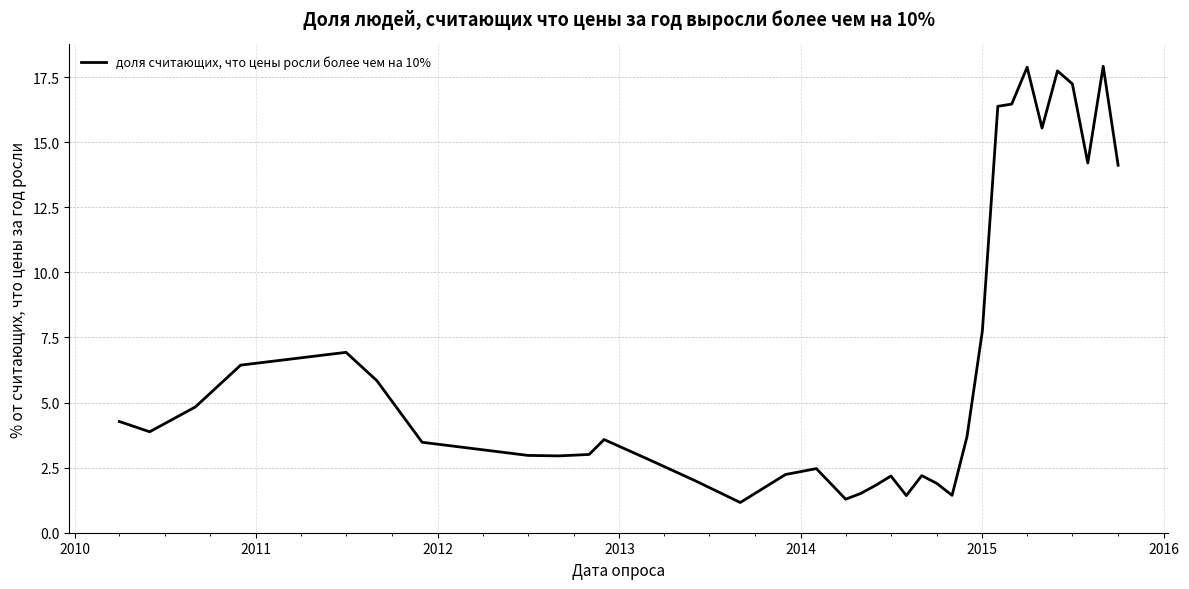

What is the greatest value displayed?

17.9